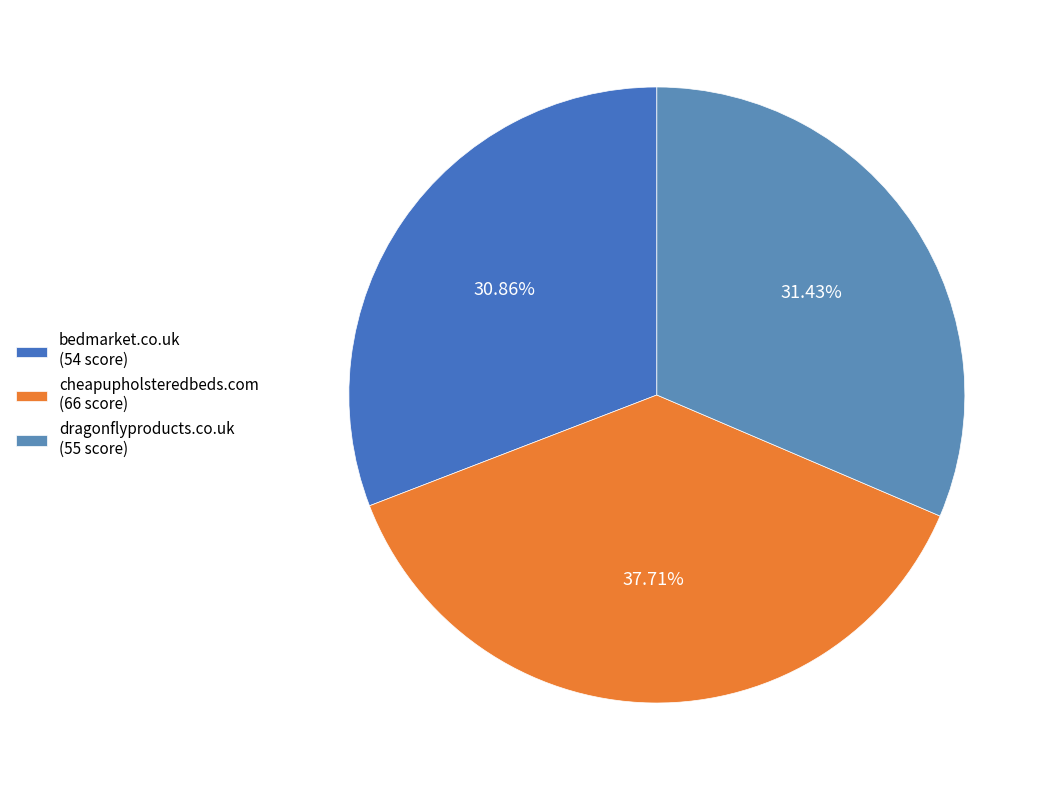

Does dragonflyproducts.co.uk account for over 50% of the chart?

No